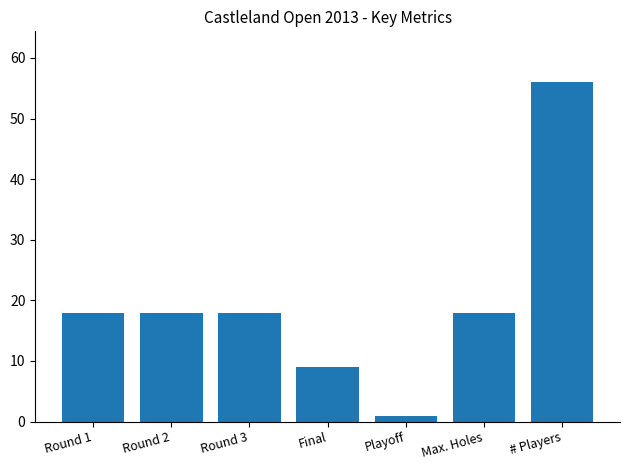

Reading left to right, extract all data points from this chart.

18	18	18	9	1	18	56